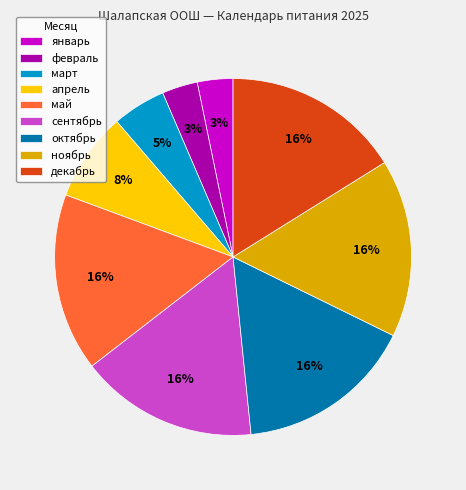

To the nearest percent, what portion does ноябрь represent?

16%